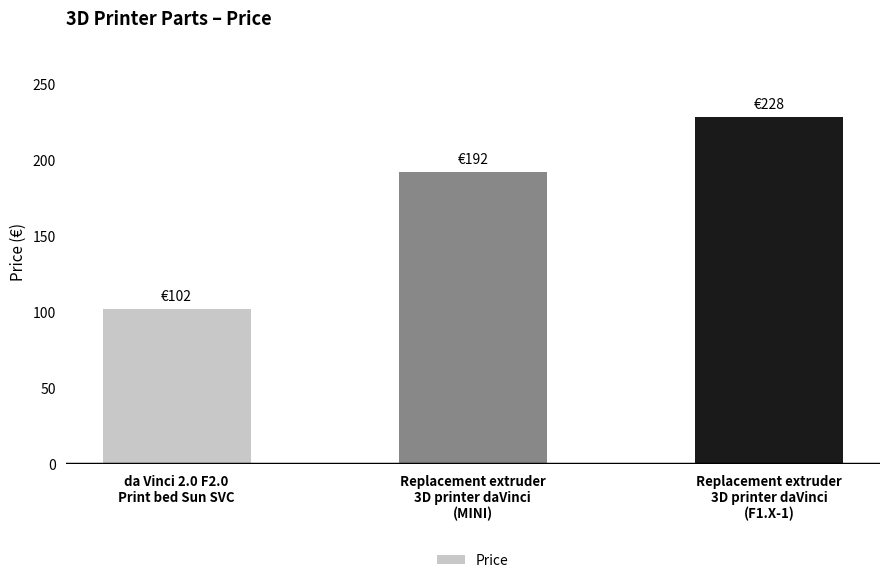

What is the change in value from Replacement extruder
3D printer daVinci
(MINI) to Replacement extruder
3D printer daVinci
(F1.X-1)?

+36